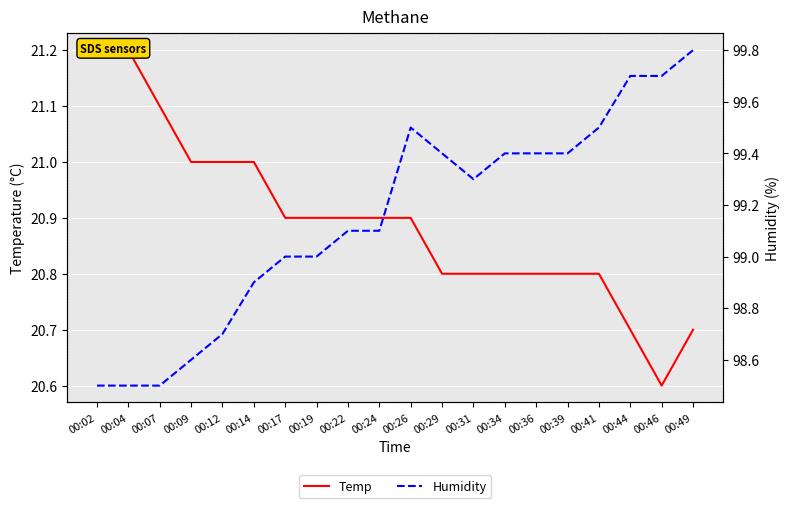

Rank the categories by Temp value from highest to lowest.

00:02, 00:04, 00:07, 00:09, 00:12, 00:14, 00:17, 00:19, 00:22, 00:24, 00:26, 00:29, 00:31, 00:34, 00:36, 00:39, 00:41, 00:44, 00:49, 00:46